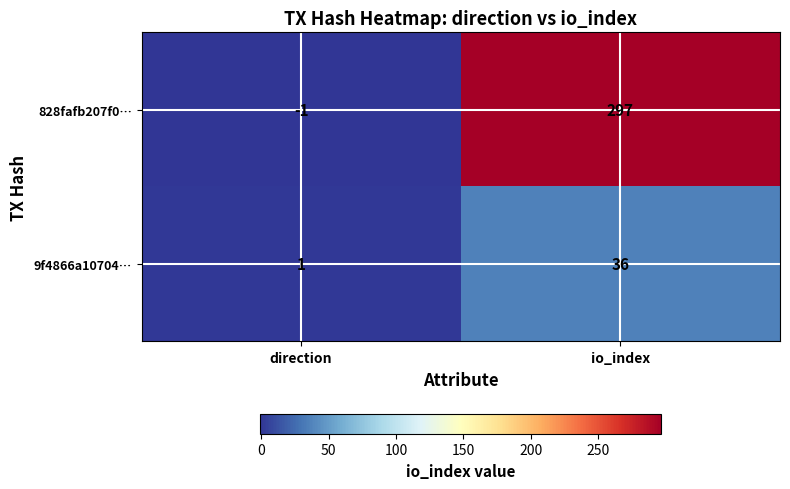

What is the greatest value displayed?

297